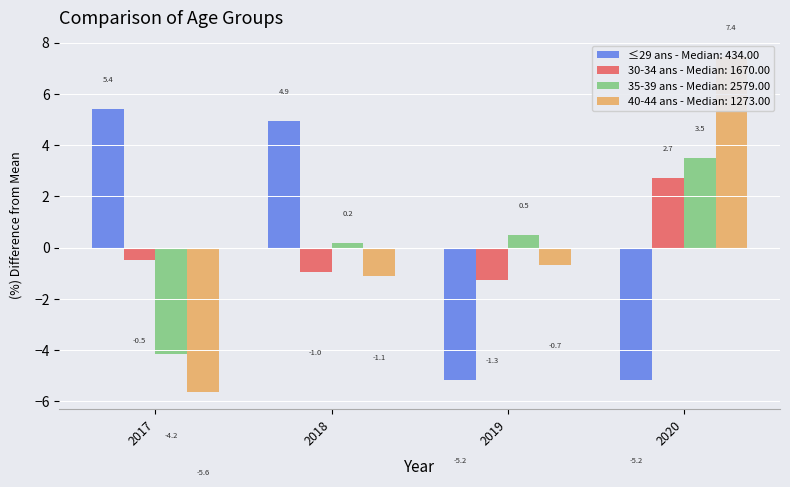

Reading left to right, extract all data points from this chart.

≤29 ans: 5.4	4.9	-5.2	-5.2
30-34 ans: -0.5	-1.0	-1.3	2.7
35-39 ans: -4.2	0.2	0.5	3.5
40-44 ans: -5.6	-1.1	-0.7	7.4